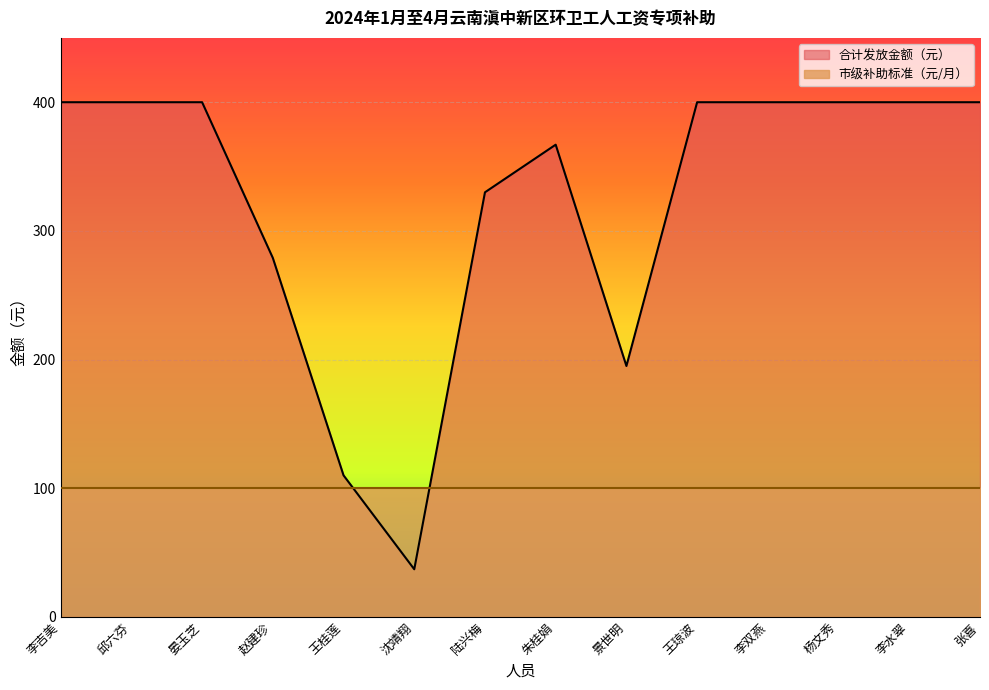

What position from the left is 杨文秀?

12